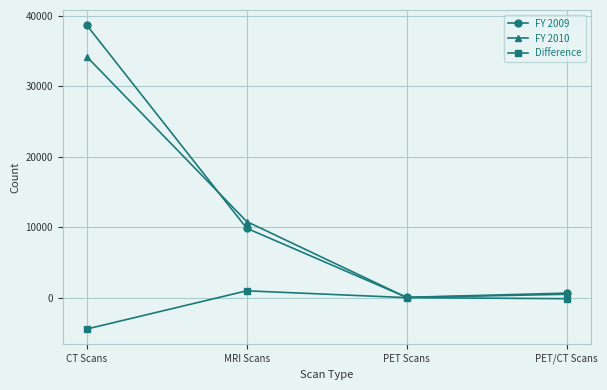

The FY 2009 series shows 59965 at CT Scans. True or false?

False